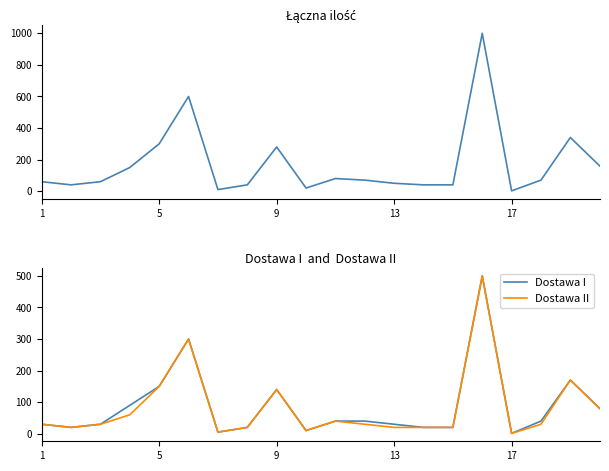

How many lines are shown in the chart?

3